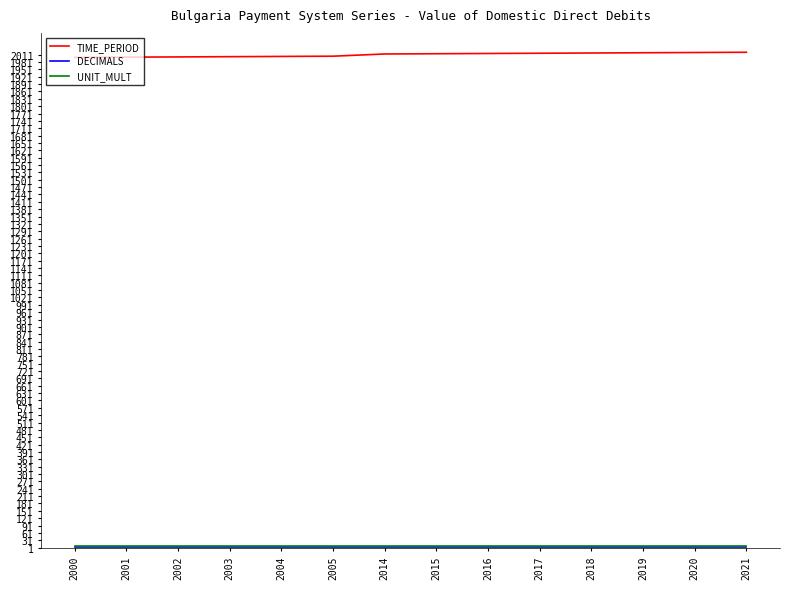

Is it true that TIME_PERIOD equals 2019 at 2019?

True